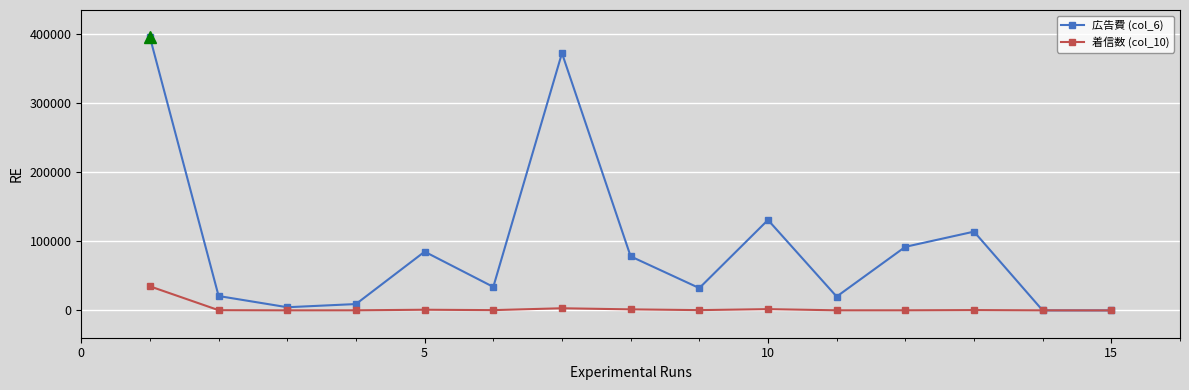

Rank the series by their average value, from highest to lowest.

広告費 (col_6), 着信数 (col_10)